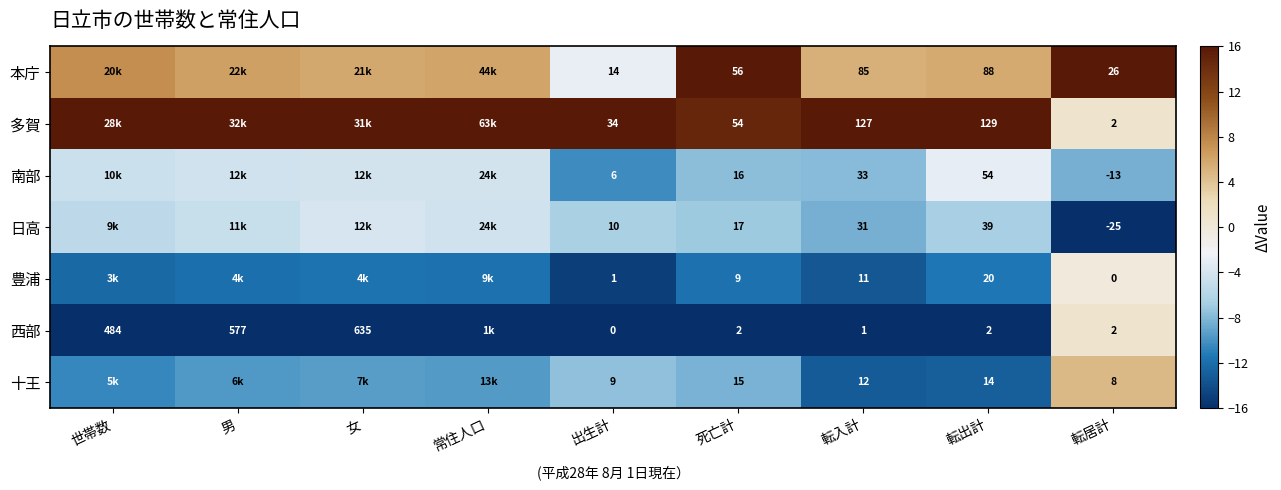

The value of 日高 at 転入計 is -3.0. True or false?

False